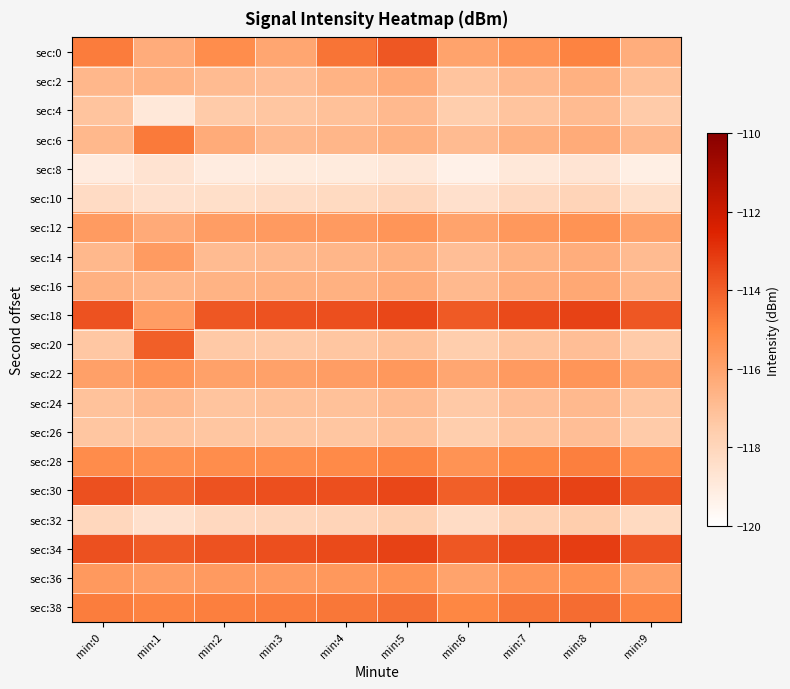

What is the spread (max minus min) of values at min:9?

5.5